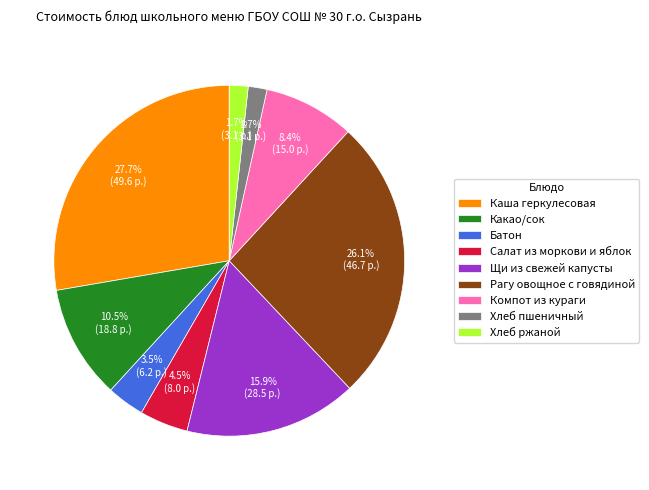

What percentage is the Хлеб ржаной slice, to the nearest percent?

2%